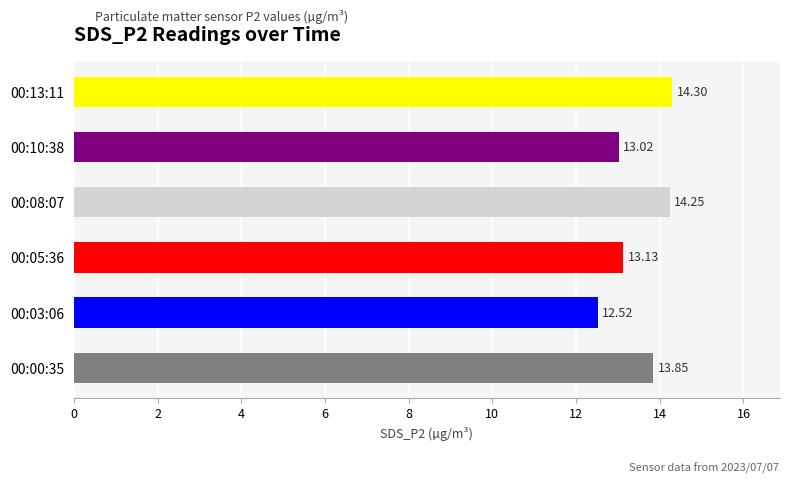

At which category does the chart reach its minimum across all series?

00:03:06